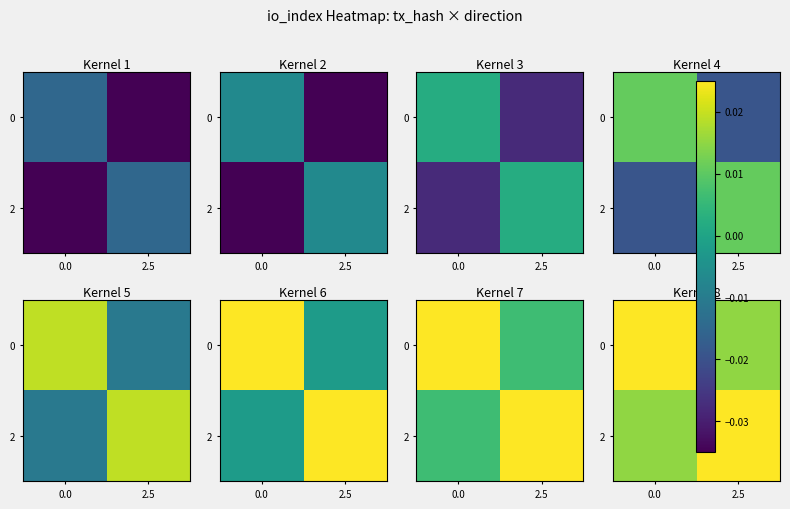

True or false: 2 has a value of 0.0 at 2.5.

False